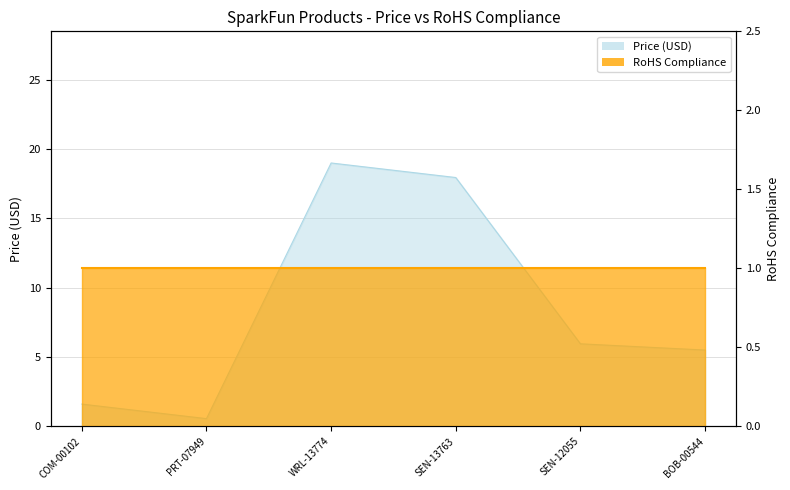

Rank the categories by value from lowest to highest.

PRT-07949, COM-00102, BOB-00544, SEN-12055, SEN-13763, WRL-13774